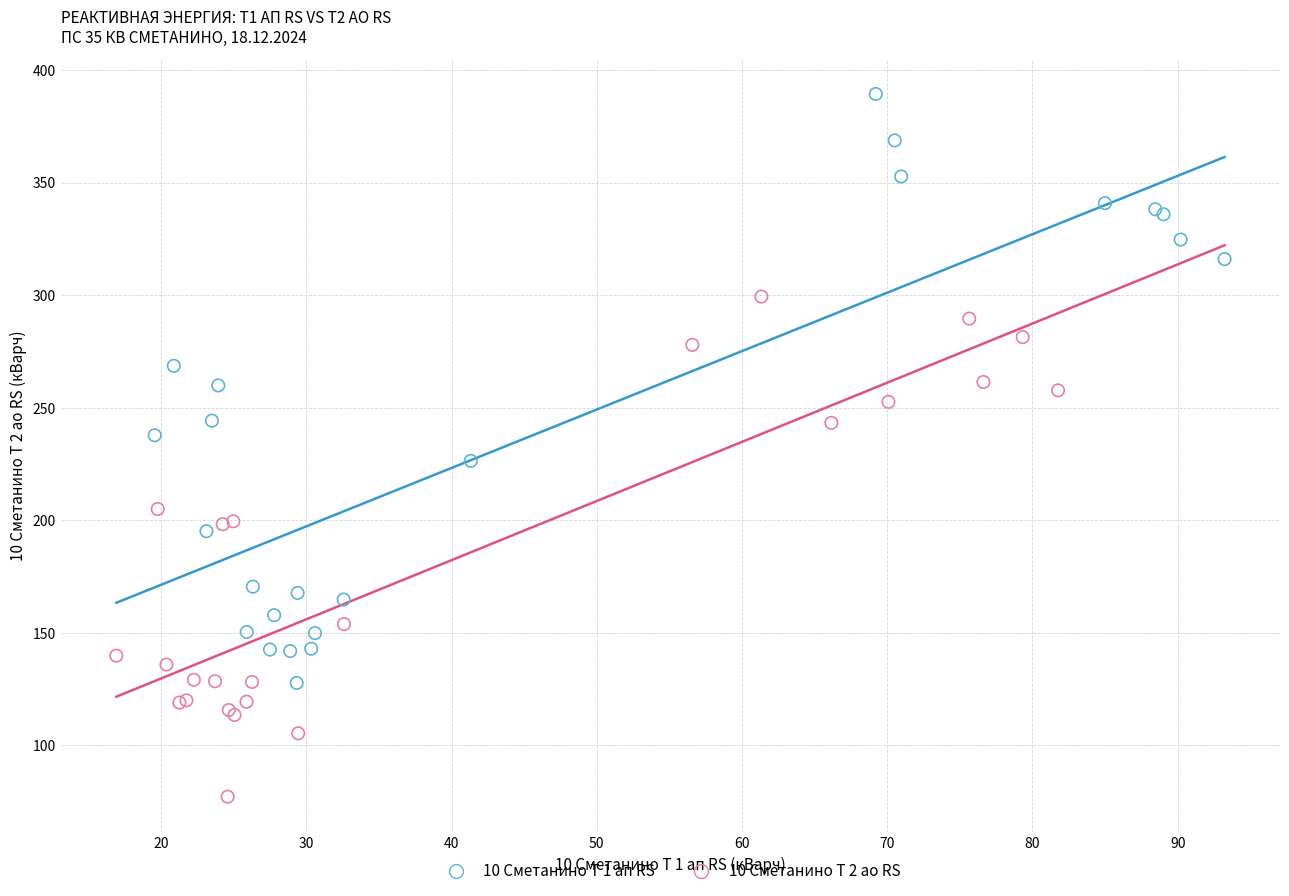

What are all the series names shown in the legend?

10 Сметанино Т 1 ап RS, 10 Сметанино Т 2 ао RS